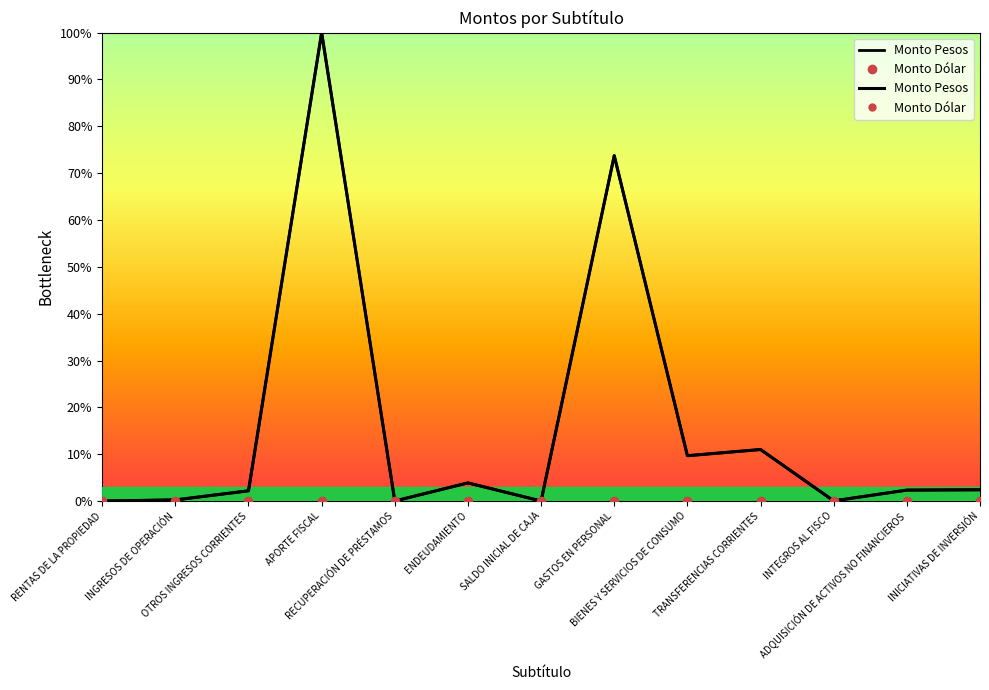

Reading left to right, what are all the values shown in this chart?

Monto Pesos: RENTAS DE LA PROPIEDAD=0.0	INGRESOS DE OPERACIÓN=0.2	OTROS INGRESOS CORRIENTES=2.2	APORTE FISCAL=100.0	RECUPERACIÓN DE PRÉSTAMOS=0.0	ENDEUDAMIENTO=3.9	SALDO INICIAL DE CAJA=0.0	GASTOS EN PERSONAL=73.7	BIENES Y SERVICIOS DE CONSUMO=9.7	TRANSFERENCIAS CORRIENTES=11.0	INTEGROS AL FISCO=0.0	ADQUISICIÓN DE ACTIVOS NO FINANCIEROS=2.3	INICIATIVAS DE INVERSIÓN=2.4
Monto Dólar: RENTAS DE LA PROPIEDAD=0.0	INGRESOS DE OPERACIÓN=0.0	OTROS INGRESOS CORRIENTES=0.0	APORTE FISCAL=0.0	RECUPERACIÓN DE PRÉSTAMOS=0.0	ENDEUDAMIENTO=0.0	SALDO INICIAL DE CAJA=0.0	GASTOS EN PERSONAL=0.0	BIENES Y SERVICIOS DE CONSUMO=0.0	TRANSFERENCIAS CORRIENTES=0.0	INTEGROS AL FISCO=0.0	ADQUISICIÓN DE ACTIVOS NO FINANCIEROS=0.0	INICIATIVAS DE INVERSIÓN=0.0